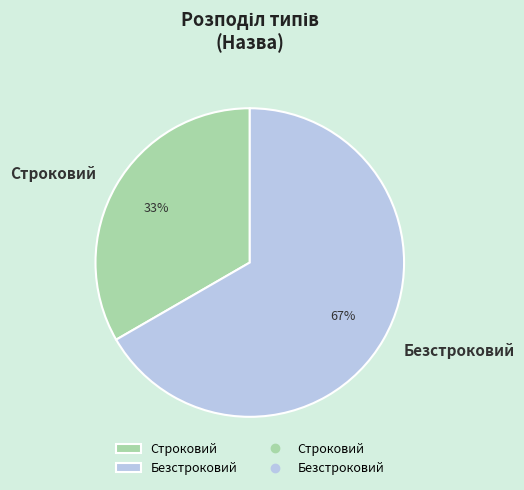

To the nearest percent, what portion does Безстроковий represent?

67%